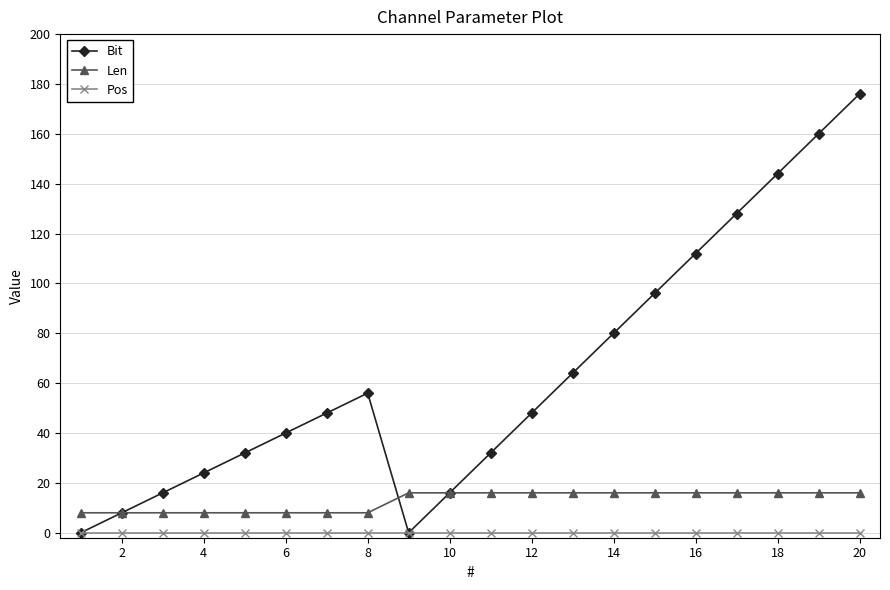

What is the difference between the maximum and minimum values in the Len series?

8